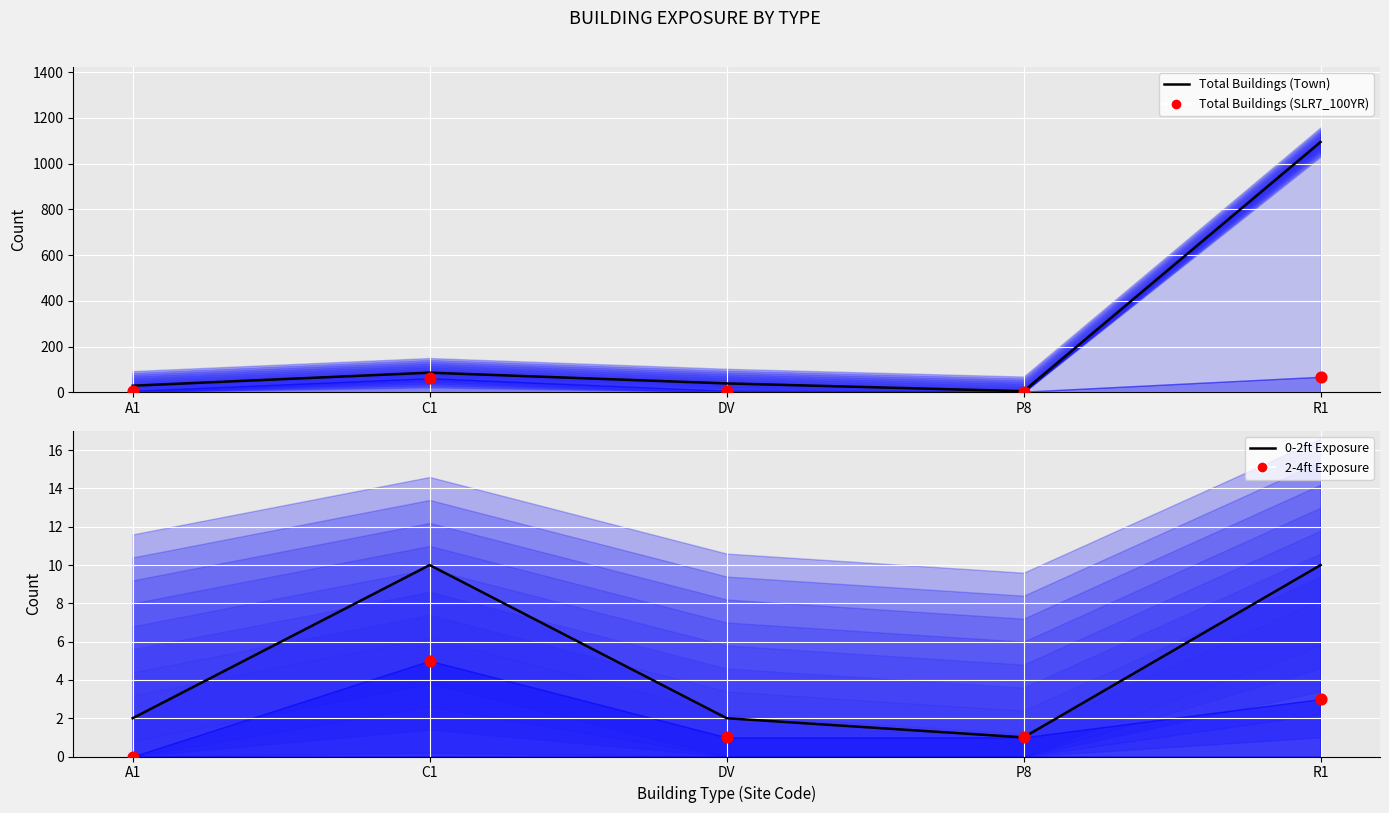

Which series has the widest spread of Y values?

Total Buildings (Town) Line